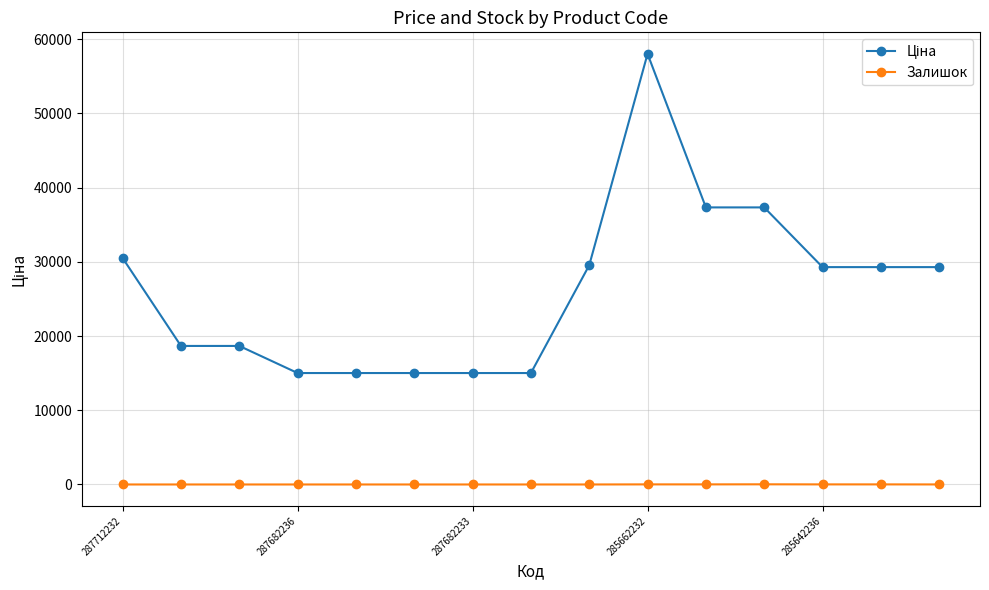

What is the sum of all Залишок values?

73.0